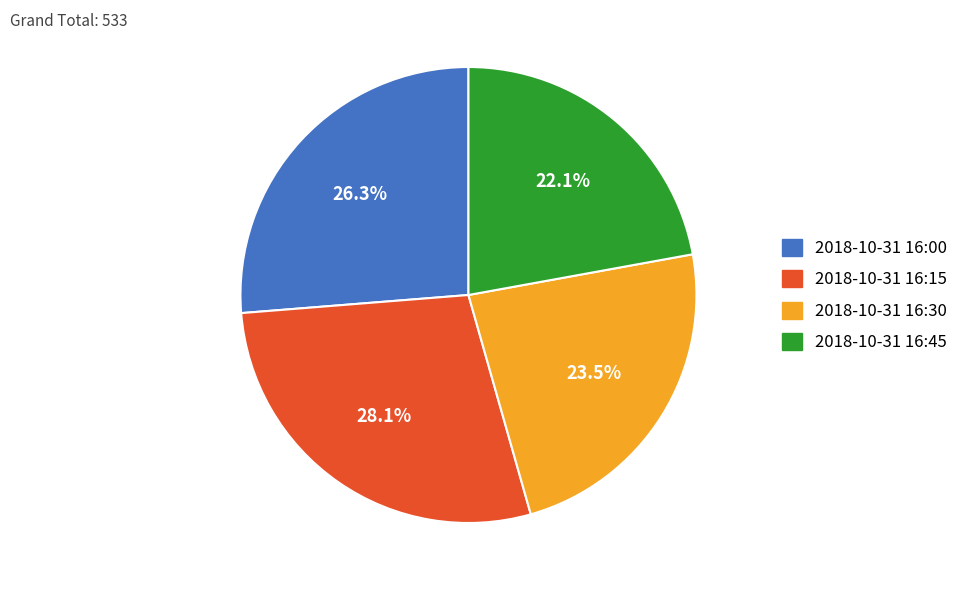

Does 2018-10-31 16:30 account for over 50% of the chart?

No